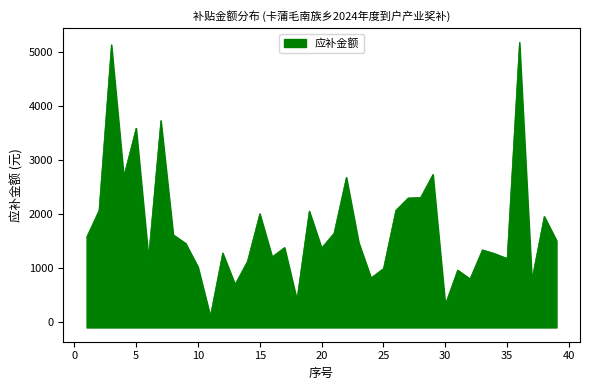

What is the sum of all values?

68136.3